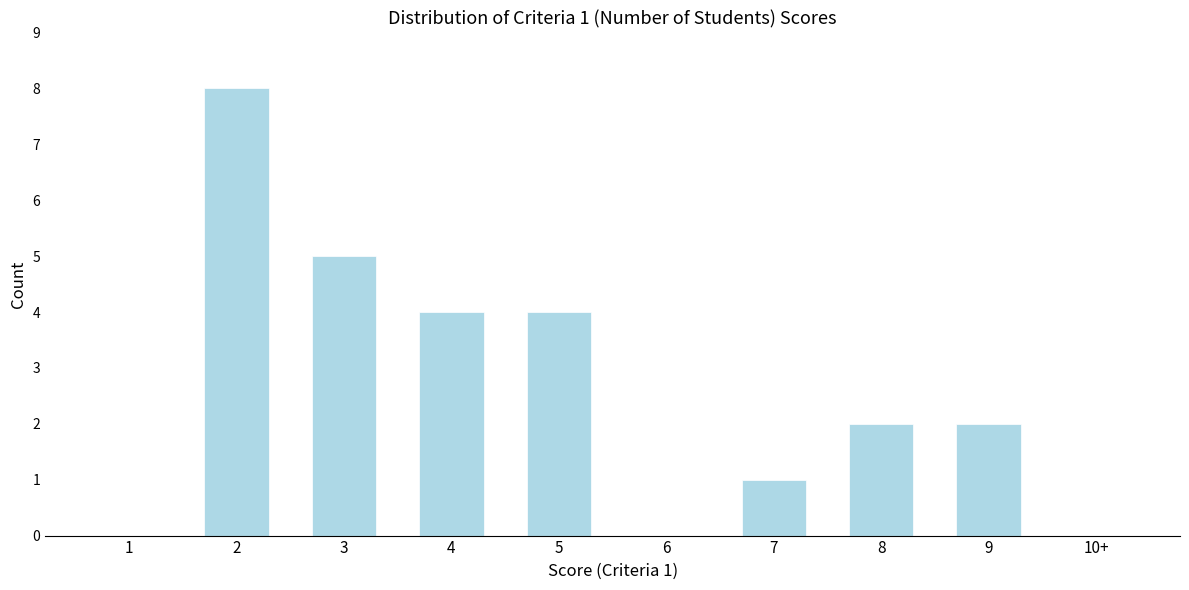

Reading left to right, what are all the values shown in this chart?

1=0	2=8	3=5	4=4	5=4	6=0	7=1	8=2	9=2	10+=0